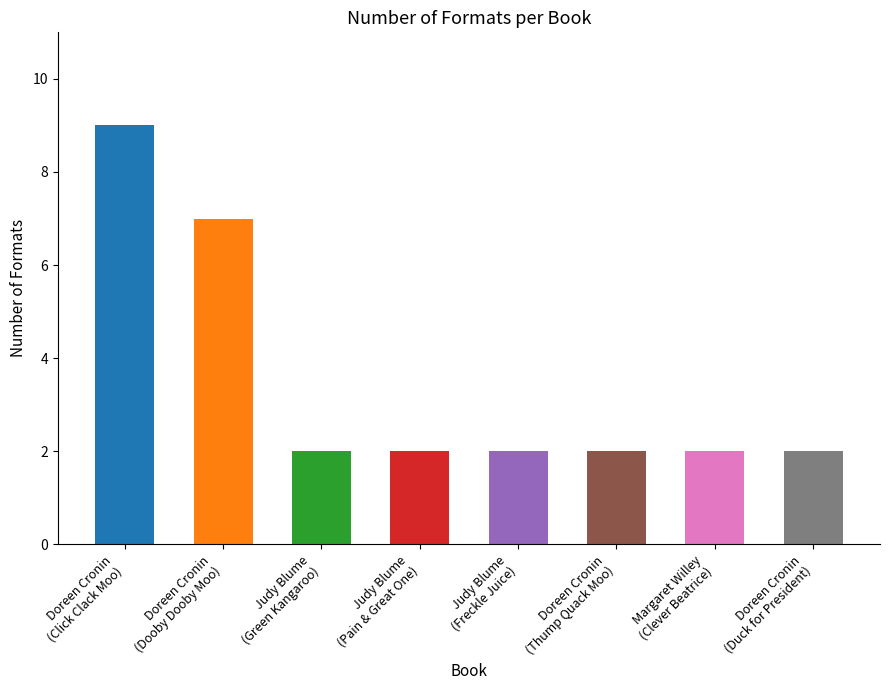

What position from the right is Doreen Cronin
(Duck for President)?

1